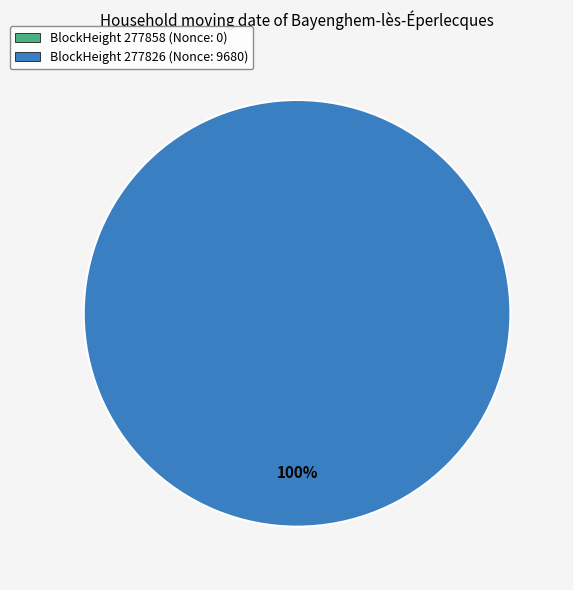

How many segments does this pie chart have?

2